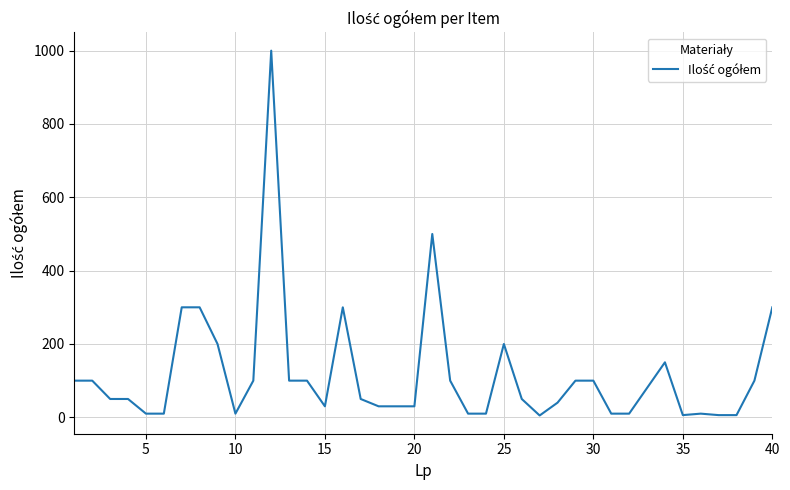

What is the maximum value shown in the chart?

1000